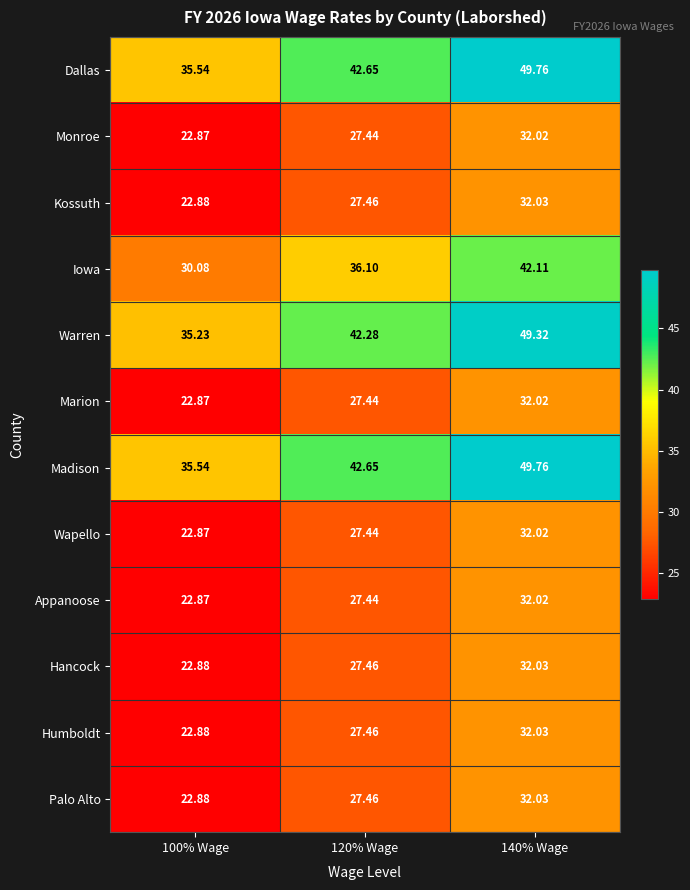

Is the value of Hancock at 100% Wage greater than the value of Madison at 100% Wage?

No